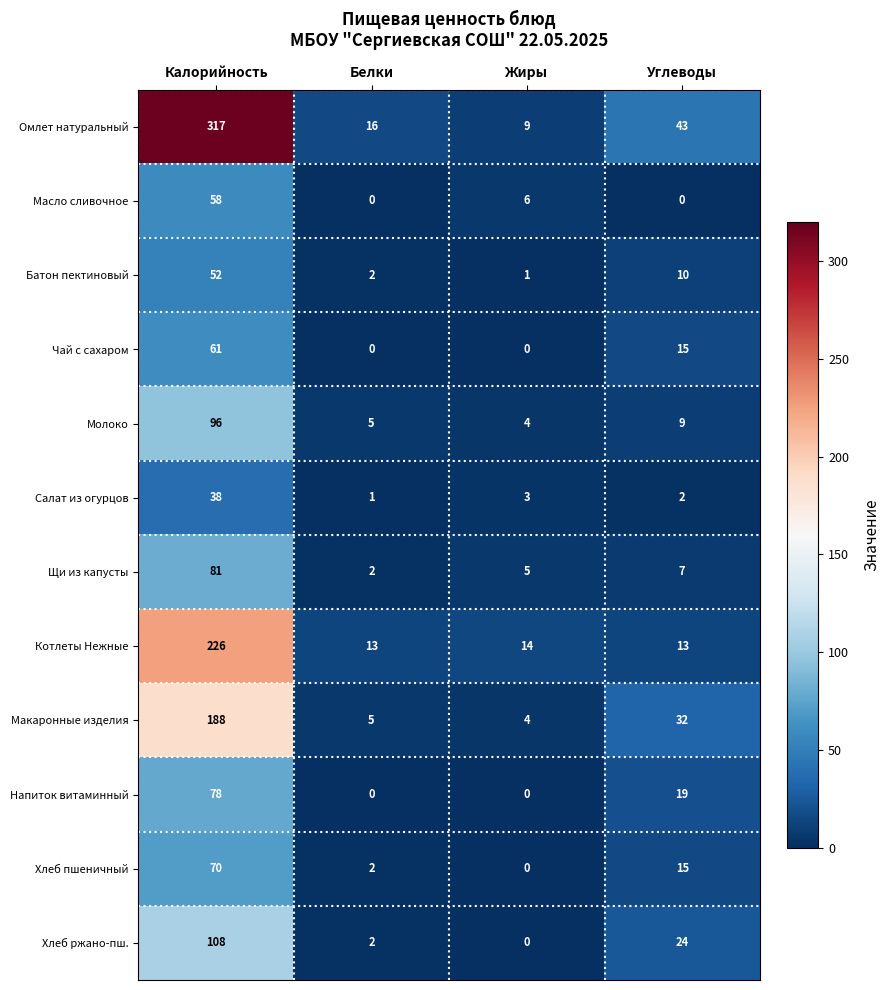

Which series changed the most between Калорийность and Жиры?

Омлет натуральный